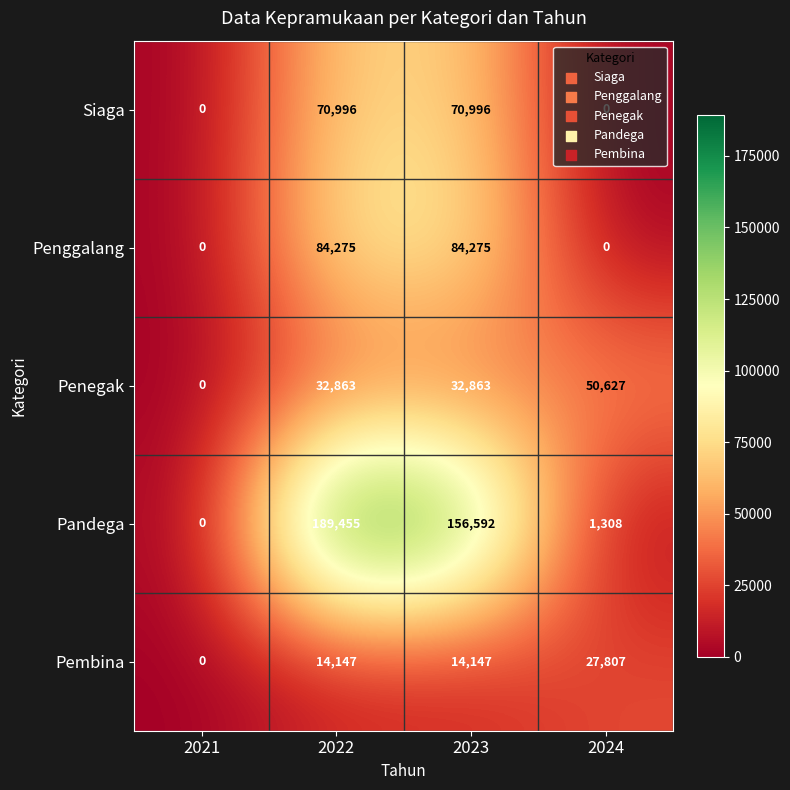

True or false: Penggalang has a value of 0 at 2021.

True